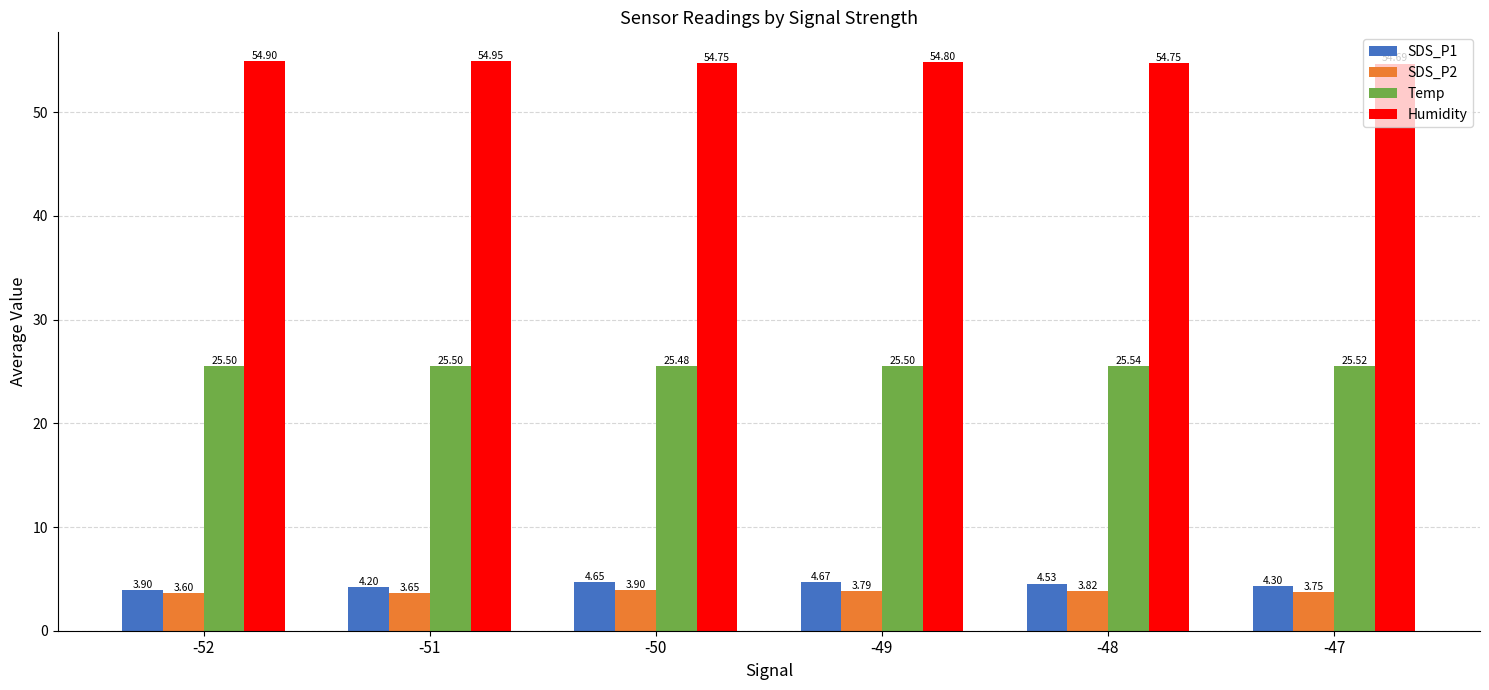

What is the spread (max minus min) of values at -48?

50.9